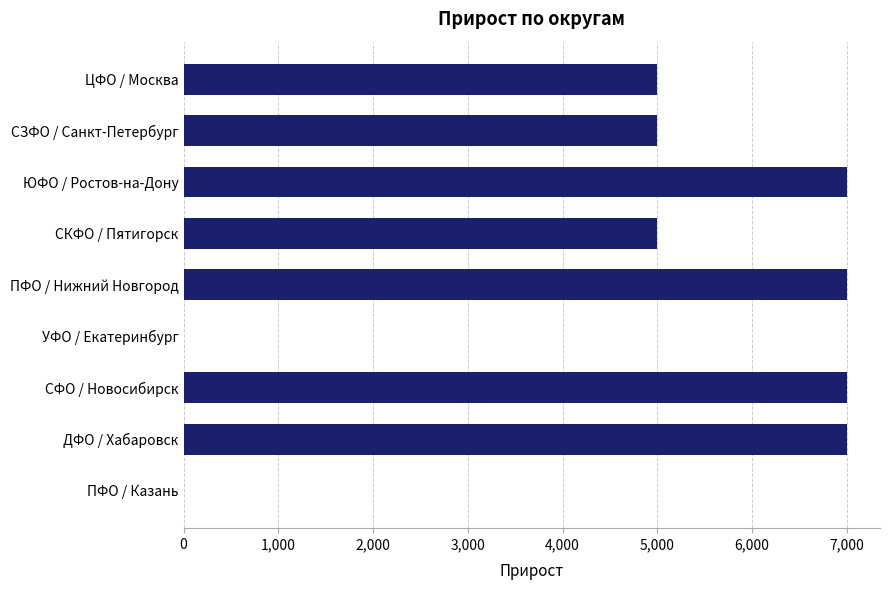

What is the sum of the values at СЗФО / Санкт-Петербург and СКФО / Пятигорск?

10000